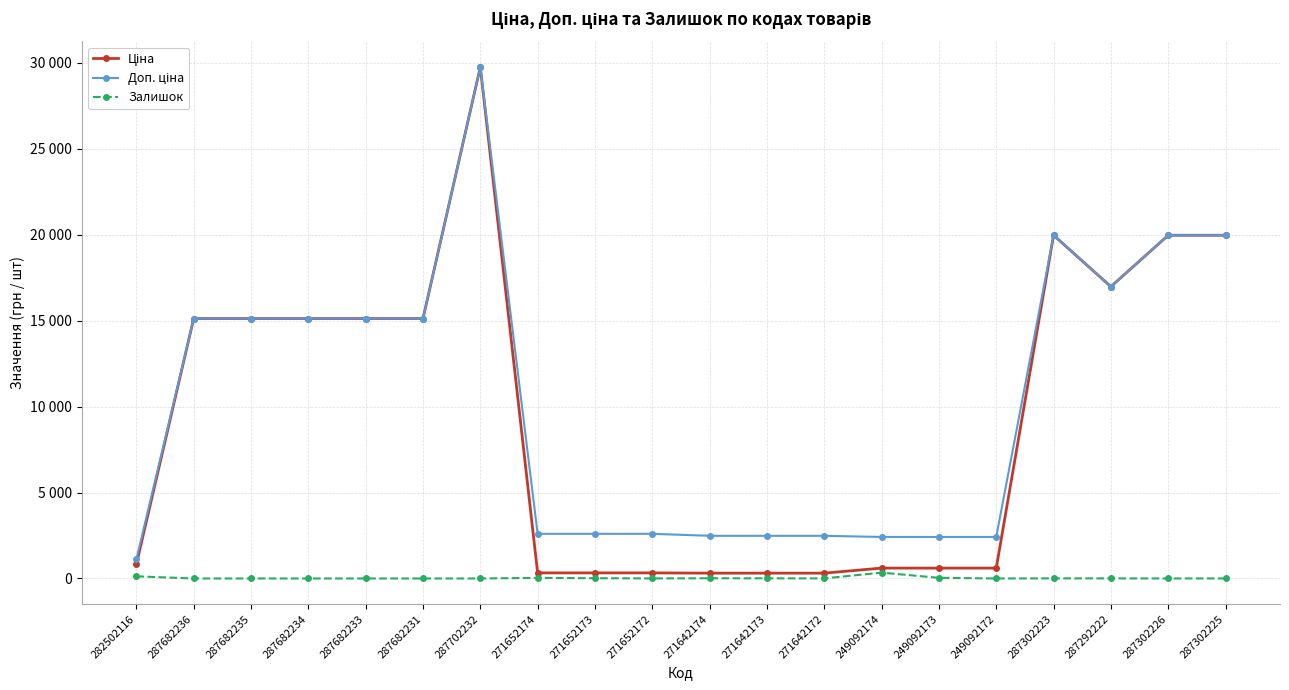

Reading left to right, transcribe all the data shown in this chart.

Ціна: 818.5	15120.0	15120.0	15120.0	15120.0	15120.0	29747.2	324.8	324.8	324.8	310.3	310.3	310.3	603.7	603.7	603.7	19964.2	16976.3	19964.2	19964.2
Доп. ціна: 1109.2	15120.0	15120.0	15120.0	15120.0	15120.0	29747.2	2598.3	2598.3	2598.3	2482.4	2482.4	2482.4	2414.8	2414.8	2414.8	19964.2	16976.3	19964.2	19964.2
Залишок: 125.0	0.0	0.0	0.0	0.0	0.0	0.0	35.0	15.0	4.0	12.0	10.0	4.0	341.0	38.0	0.0	7.0	5.0	1.0	3.0